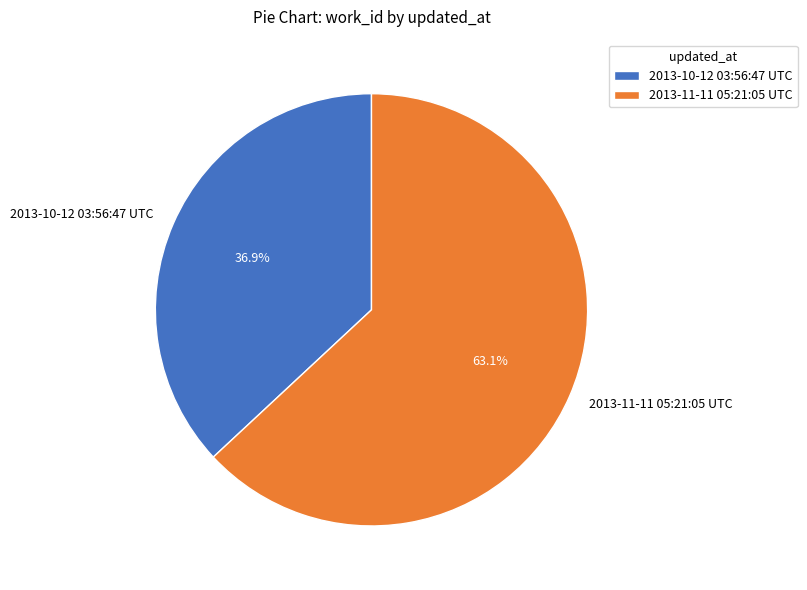

To the nearest percent, what is the average slice percentage?

50%